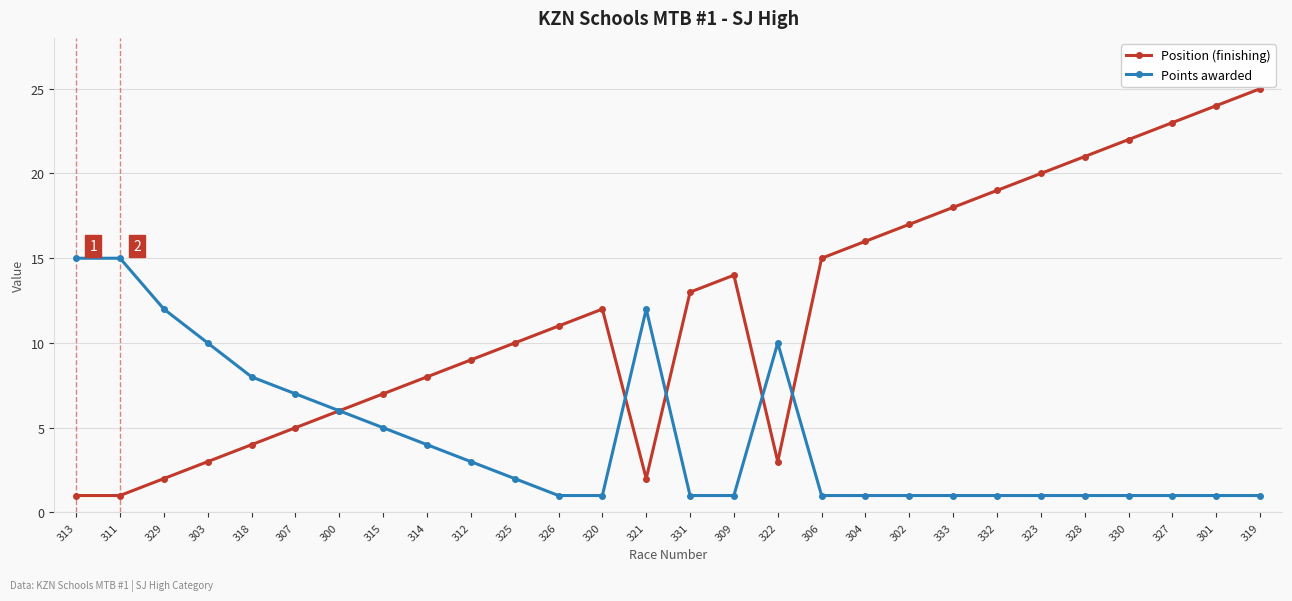

At which category is the sum across all series the highest?

319